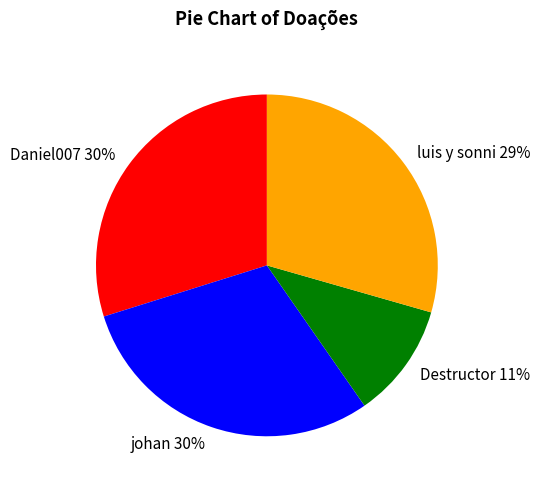

Count the number of slices in the pie.

4